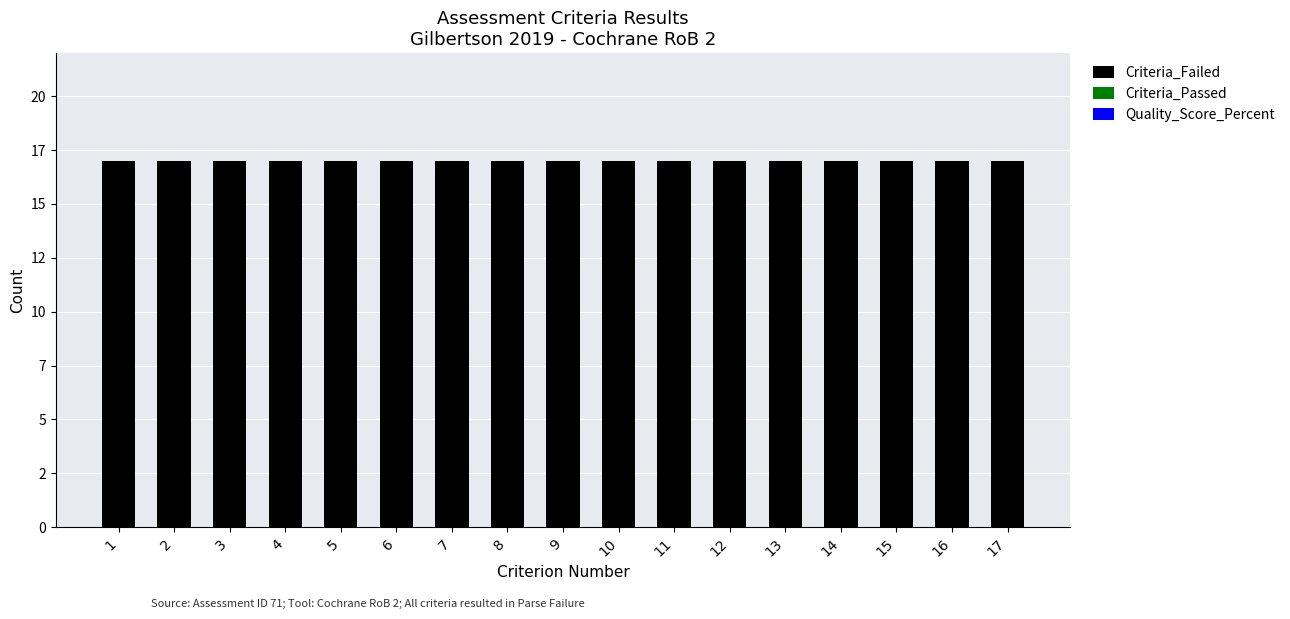

Reading left to right, list all the values displayed in this chart.

Criteria_Failed: 1=17	2=17	3=17	4=17	5=17	6=17	7=17	8=17	9=17	10=17	11=17	12=17	13=17	14=17	15=17	16=17	17=17
Criteria_Passed: 1=0	2=0	3=0	4=0	5=0	6=0	7=0	8=0	9=0	10=0	11=0	12=0	13=0	14=0	15=0	16=0	17=0
Quality_Score_Percent: 1=0	2=0	3=0	4=0	5=0	6=0	7=0	8=0	9=0	10=0	11=0	12=0	13=0	14=0	15=0	16=0	17=0